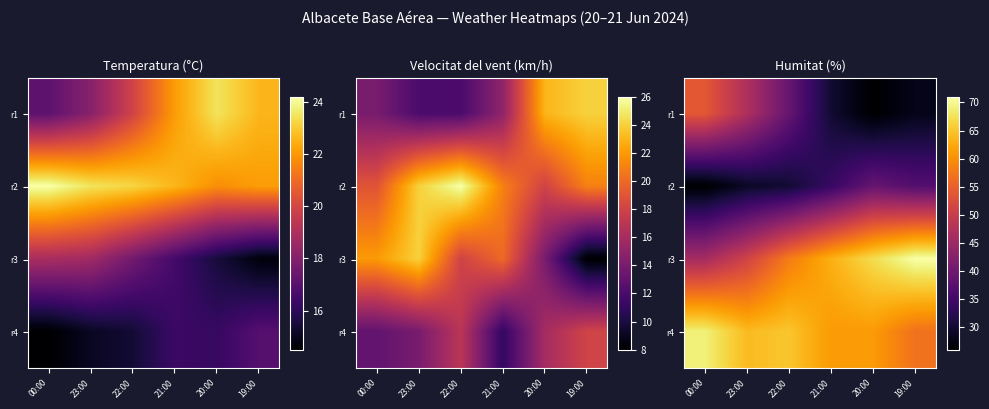

What is the sum of the r4 values at 23:00 and 00:00?

133